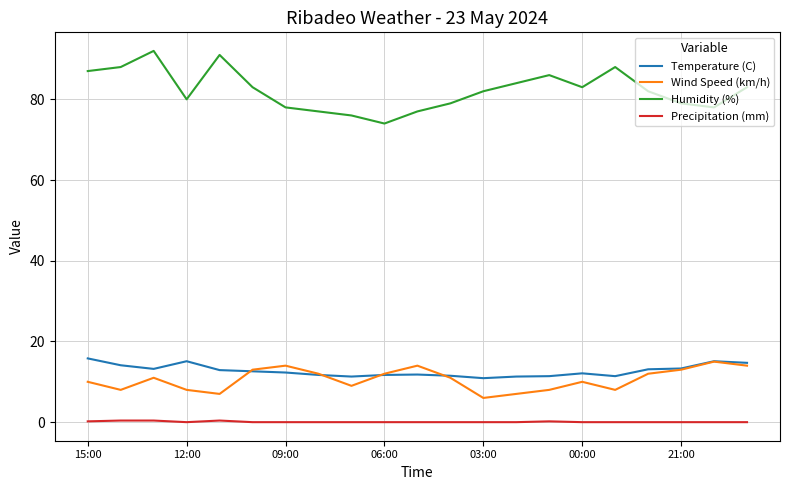

What are all the series names shown in the legend?

Temperature (C), Wind Speed (km/h), Humidity (%), Precipitation (mm)